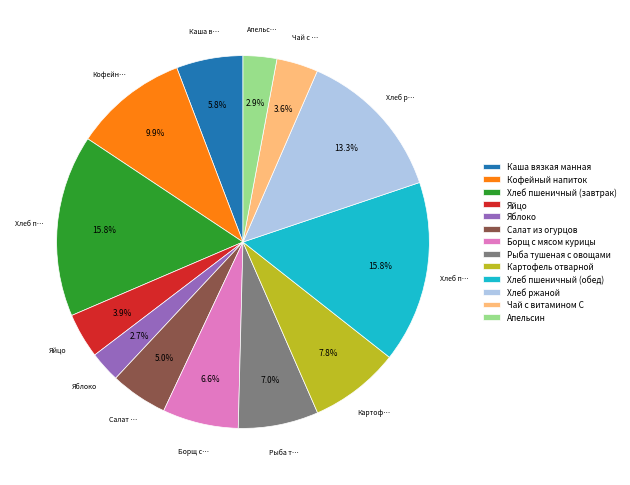

Count the number of slices in the pie.

13